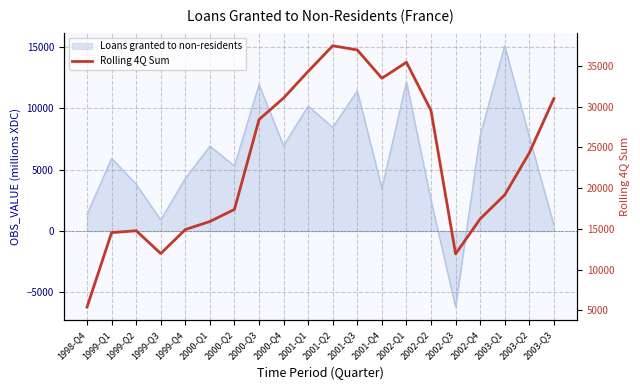

Between 1999-Q1 and 2002-Q1, which is larger?

2002-Q1